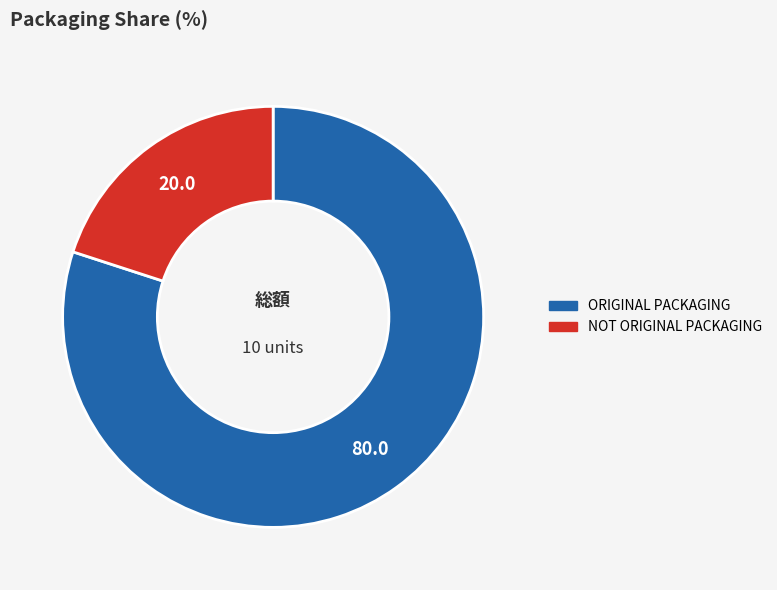

What is the majority slice?

ORIGINAL PACKAGING